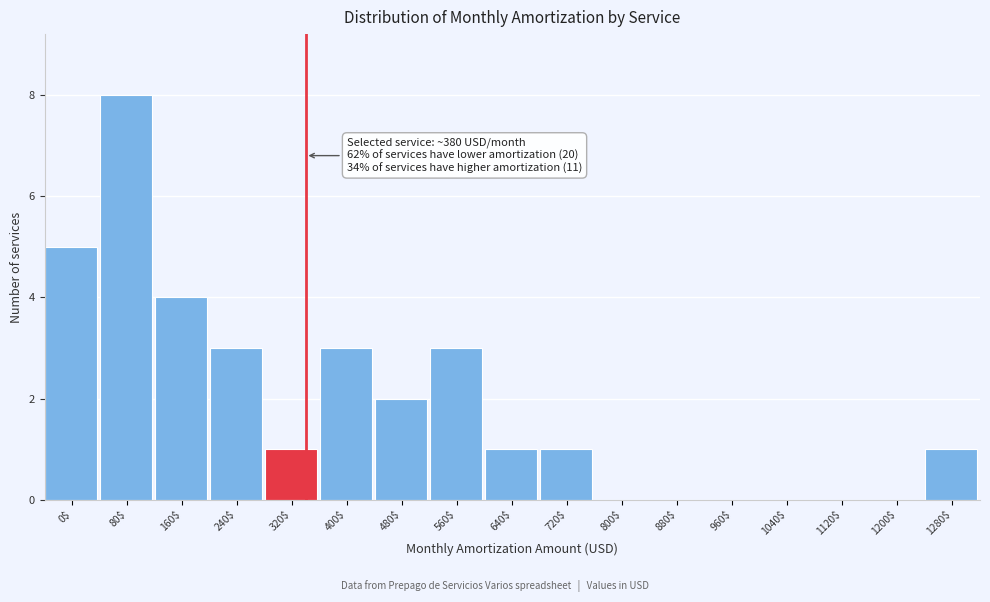

The chart shows a value of 1 at 640$. True or false?

True